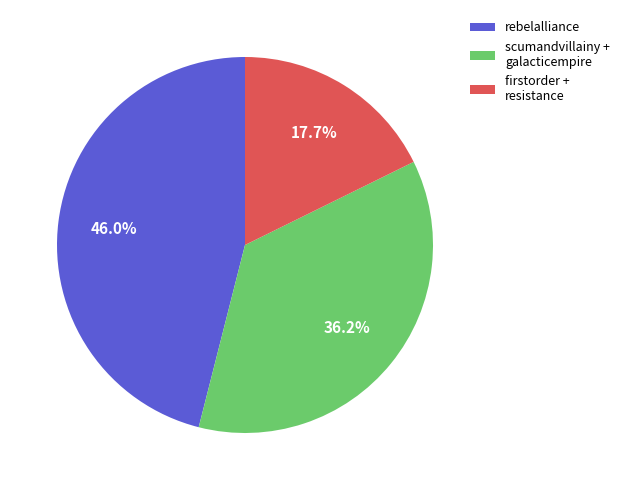

Which has a higher value, rebelalliance or firstorder + resistance?

rebelalliance